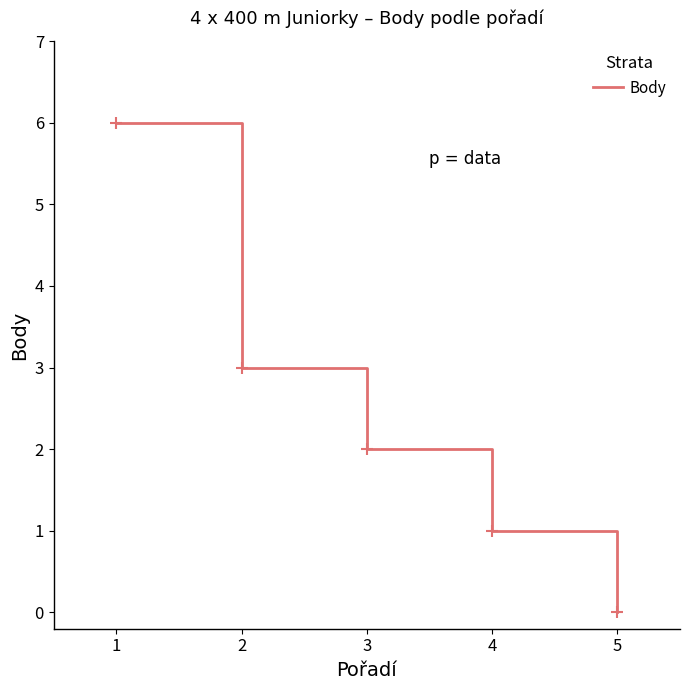

How many lines are shown in the chart?

1